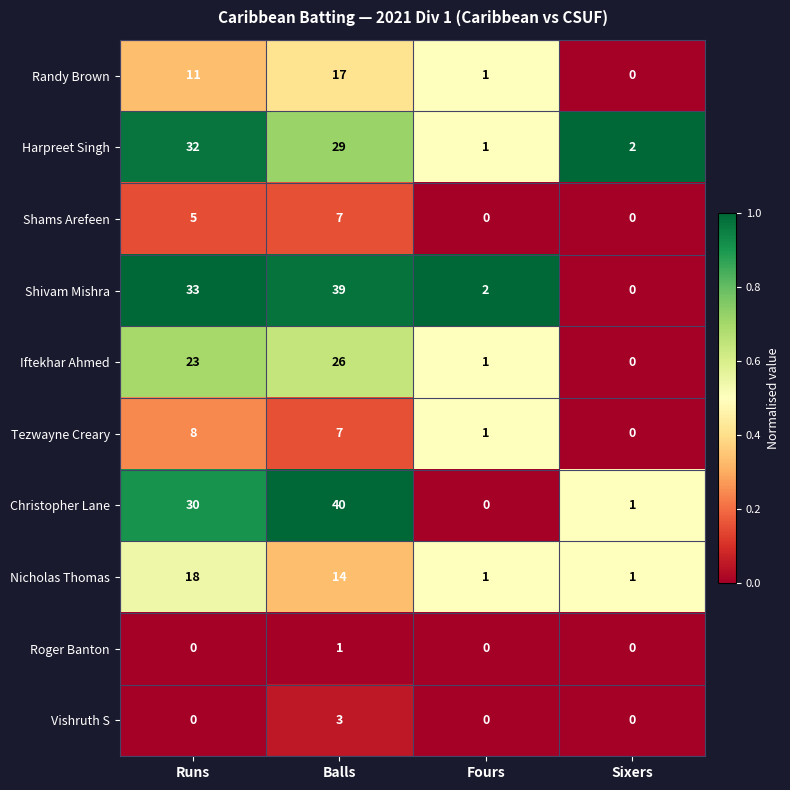

Is it true that Shivam Mishra equals 33 at Runs?

True